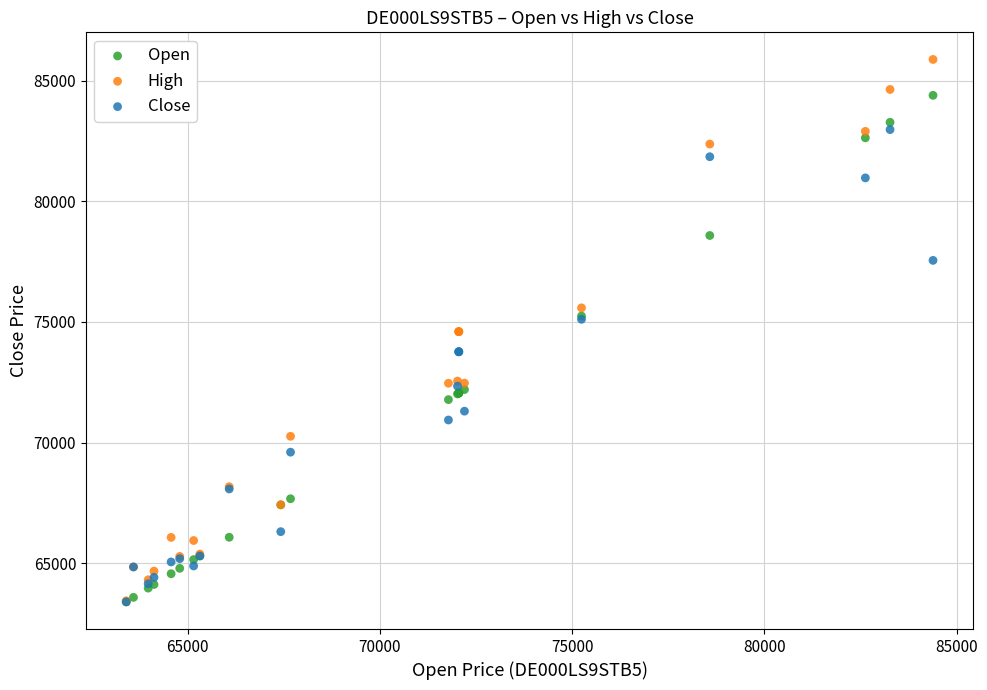

Which series has the largest Y range (max minus min)?

High